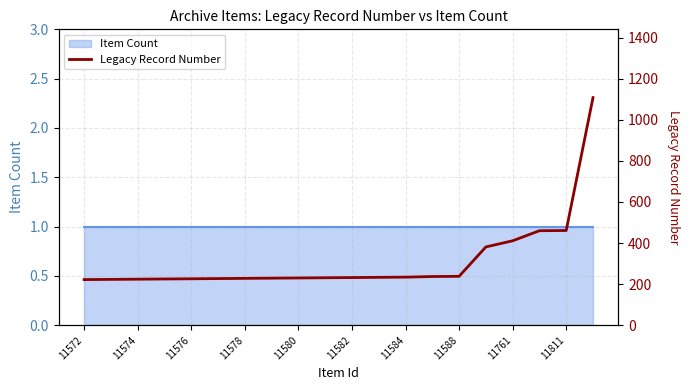

Reading right to left, extract all data points from this chart.

1108	461	460	411	381	238	237	234	233	232	231	230	229	228	227	226	225	224	223	222